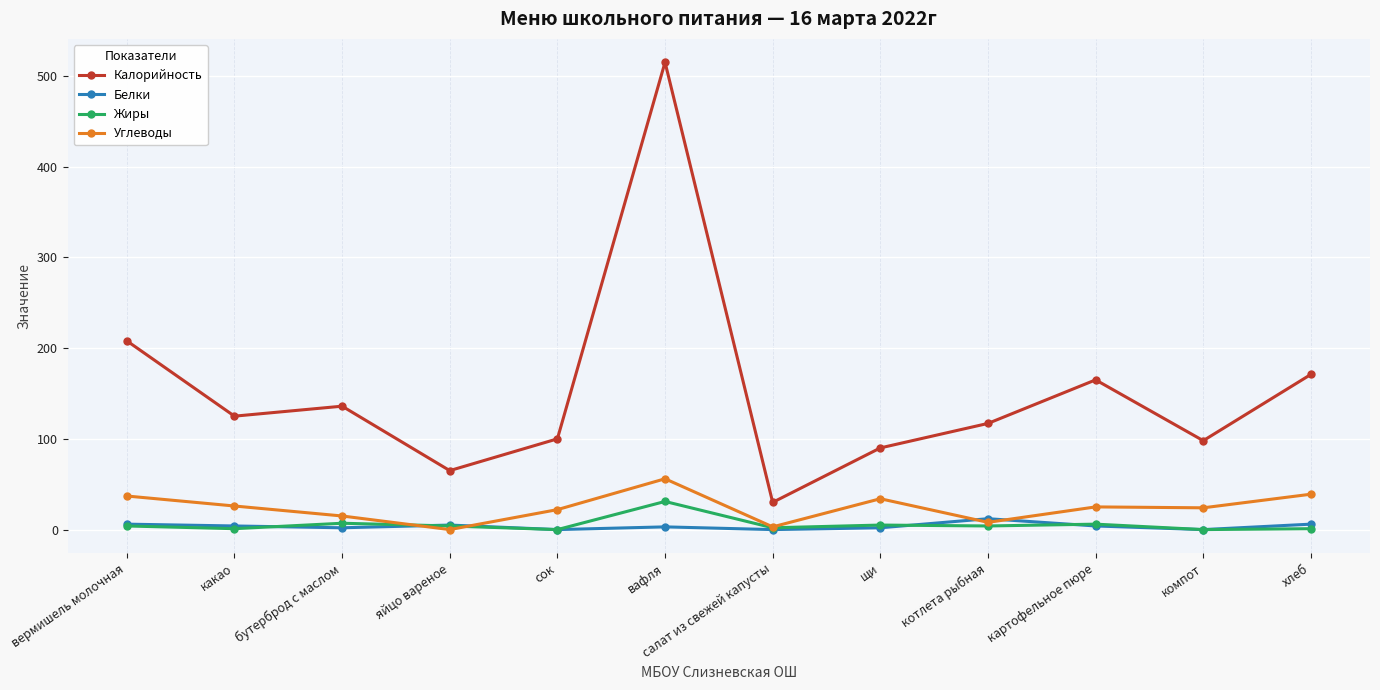

What is the label of the 8th point from the right?

сок